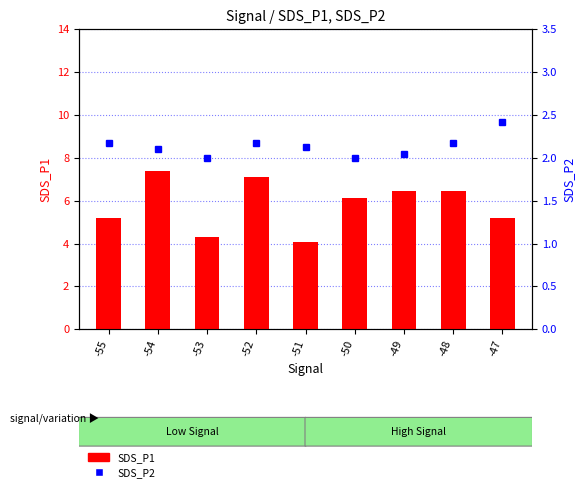

Rank the series at -53 from lowest to highest value.

SDS_P2, SDS_P1